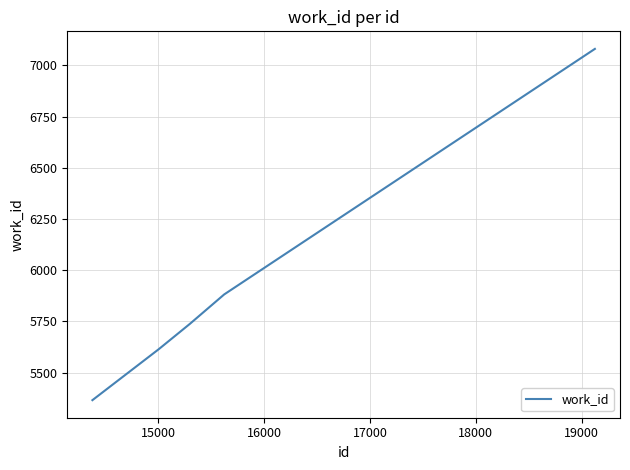

What is the maximum value shown in the chart?

7080